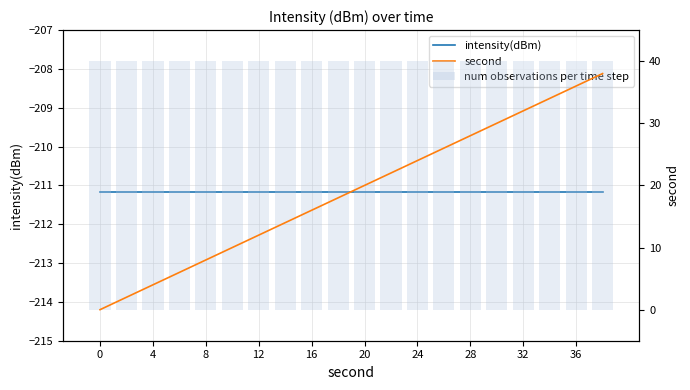

Between 4 and 28, which is larger?

4